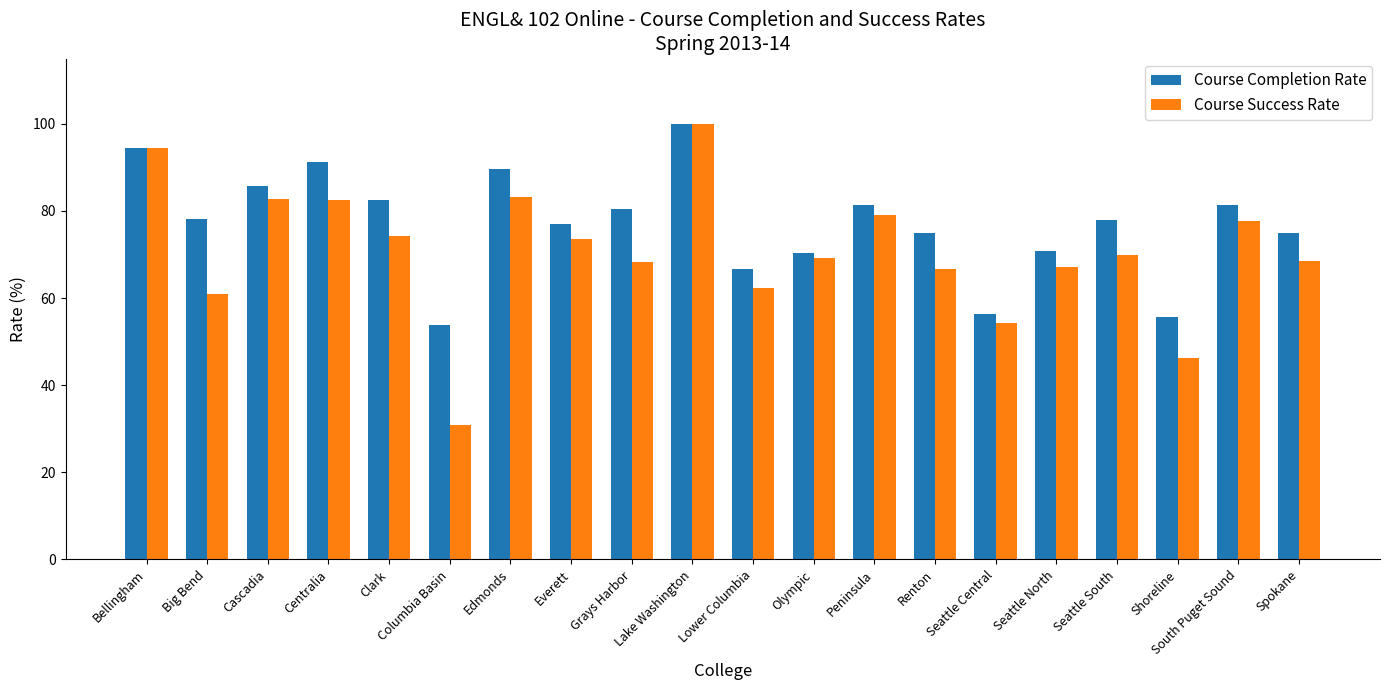

The Course Completion Rate series shows 94.0 at Shoreline. True or false?

False